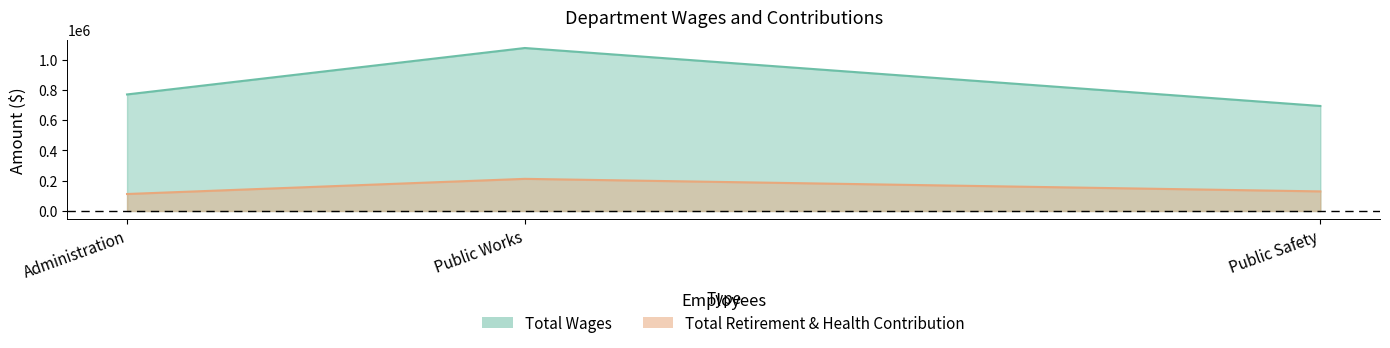

What is the spread (max minus min) of values at Public Works?

864237